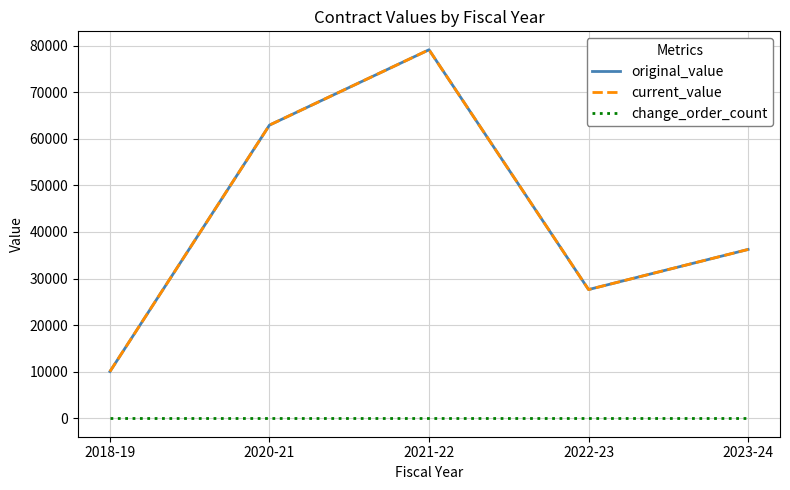

What is the minimum value for current_value?

10040.0